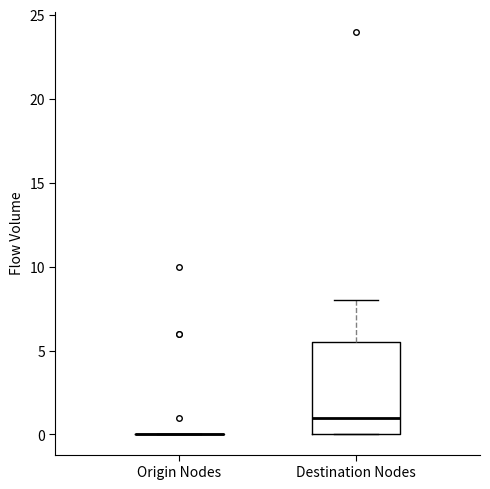

Reading left to right, read every box against the y-axis: the position of its median line, the range the box covers, and the ends of its whiskers. The values are not printed on the chart, so give them approximately, as read against the axis.

Origin Nodes: box collapsed to a line at 0.0, whiskers 0.0 to 0.0
Destination Nodes: median 1.0, box 0.0 to 5.5, whiskers 0.0 to 8.0